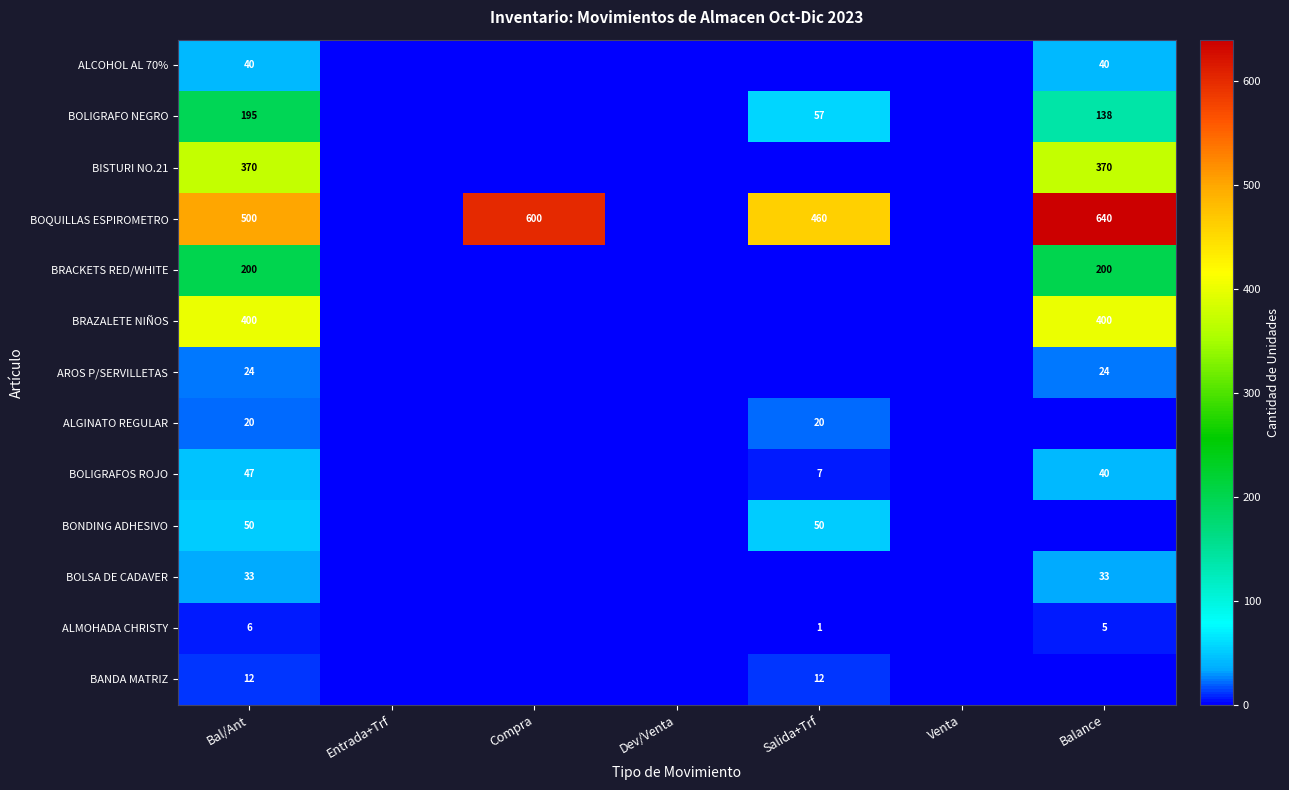

The value of BRACKETS RED/WHITE at Balance is 200. True or false?

True